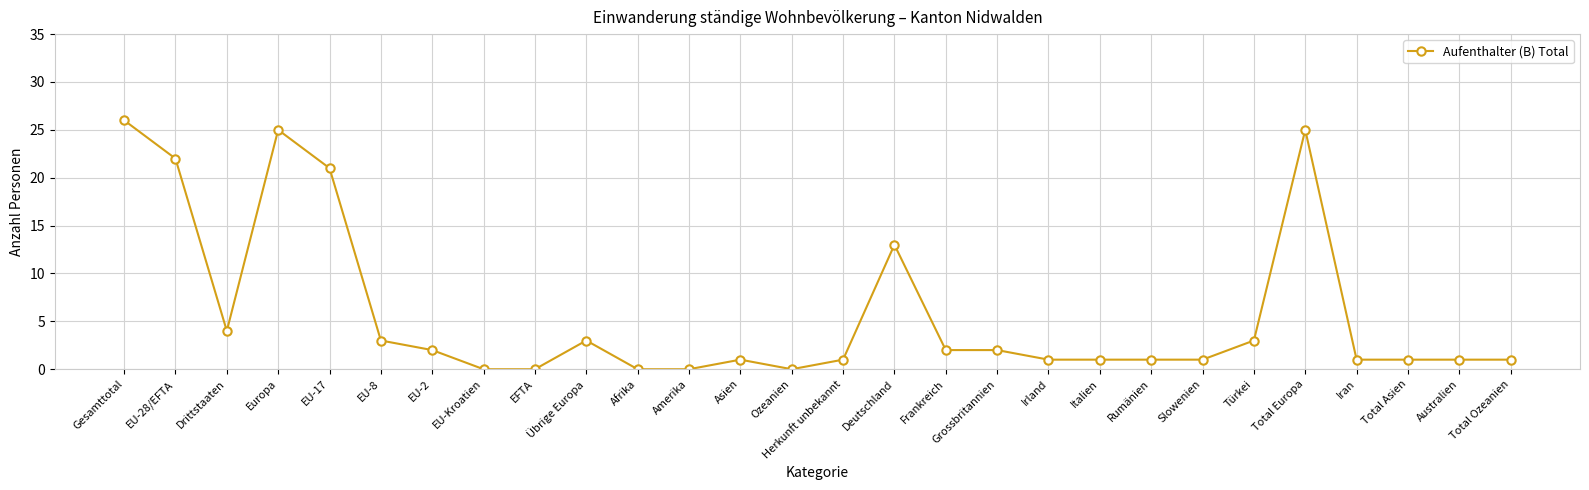

Approximately how many times larger is the value at Europa compared to Herkunft unbekannt?

25.0